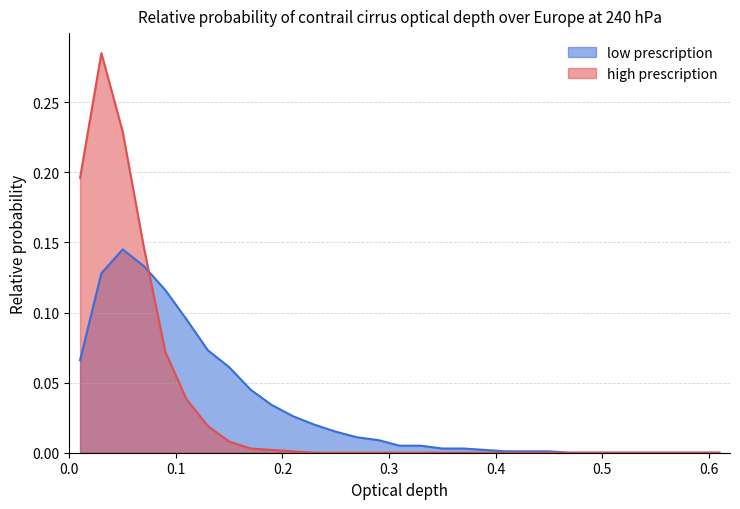

True or false: low prescription has more than 0 interior local peaks.

True